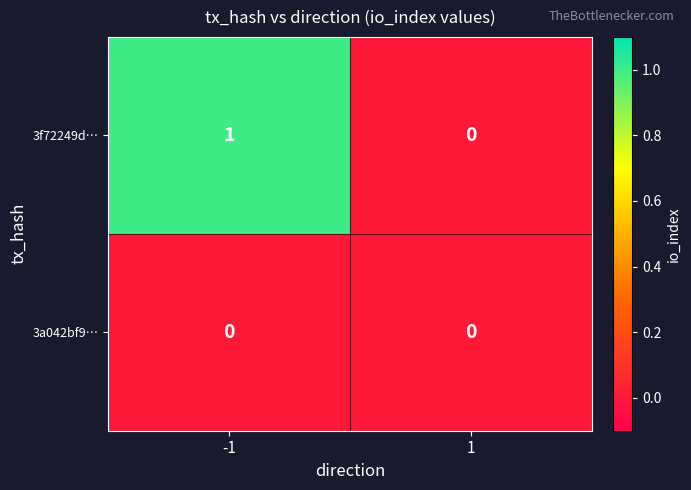

Is it true that 3a042bf9… equals 0 at 1?

True